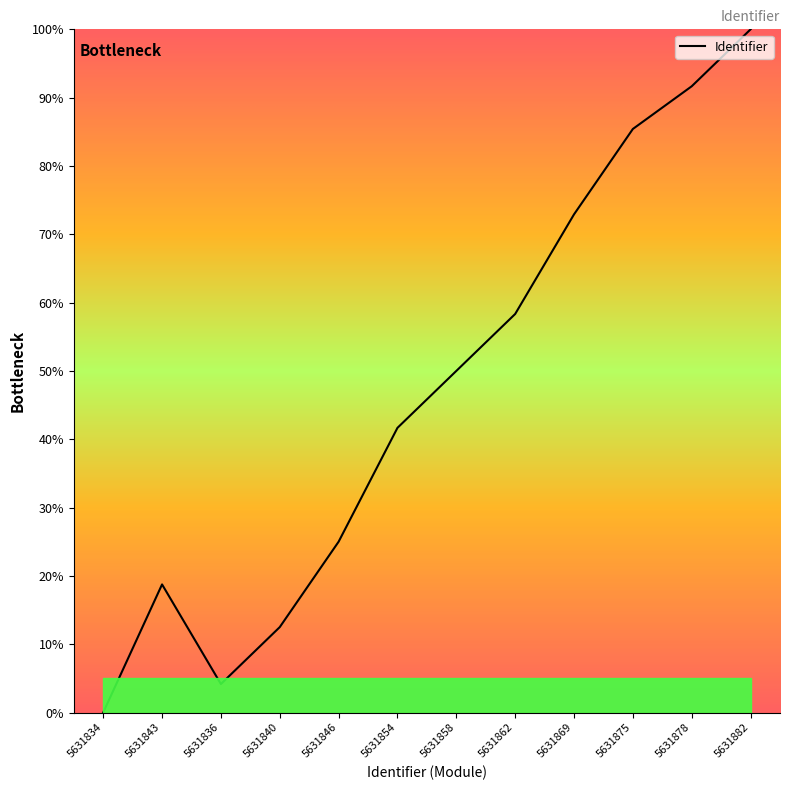

What position from the left is 5631858?

7